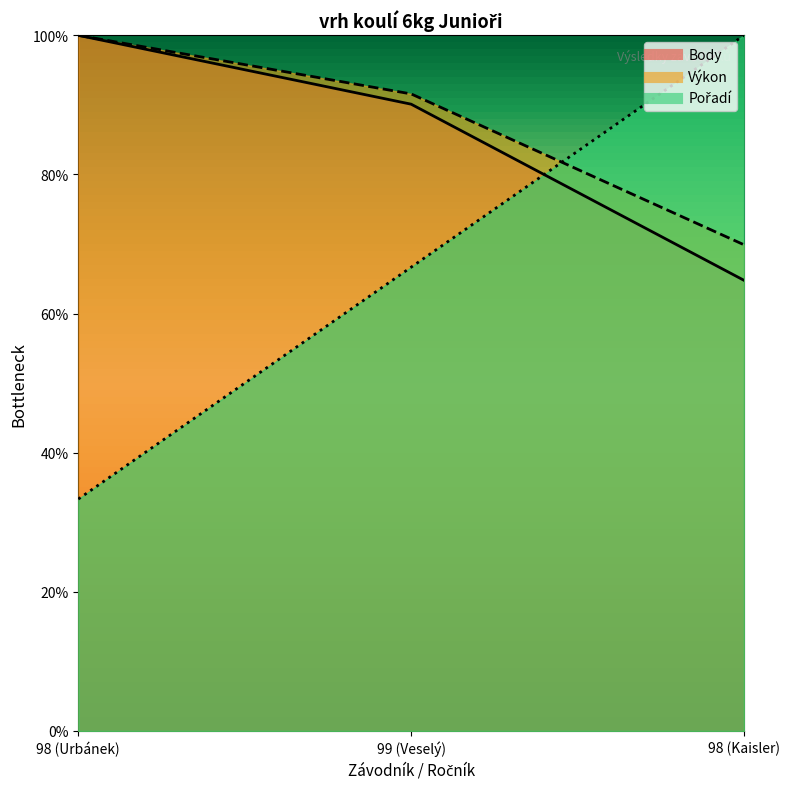

Between 98 (Urbánek) and 99 (Veselý), which is larger?

99 (Veselý)